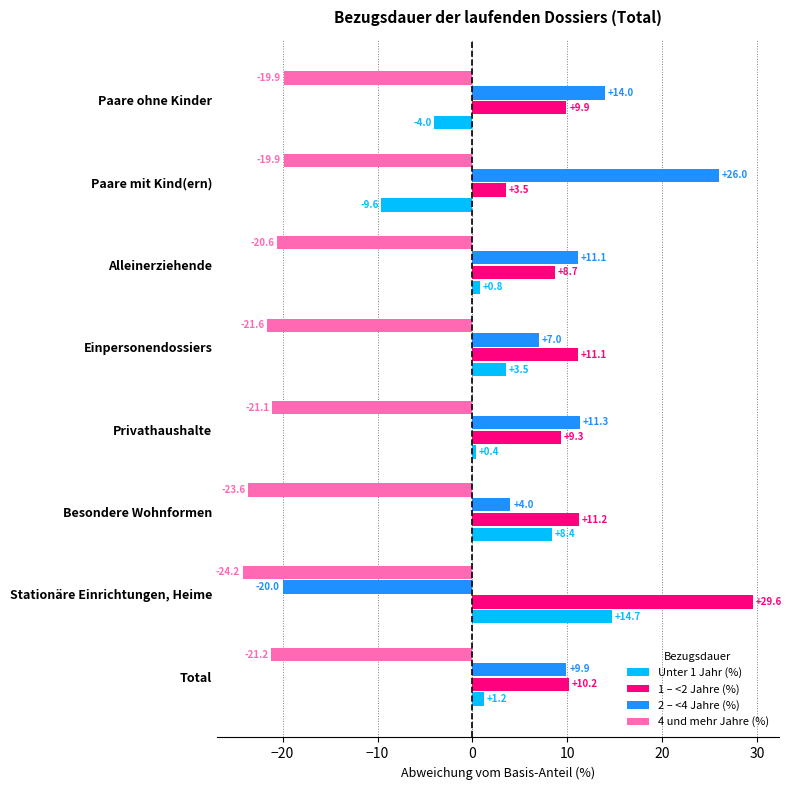

Is it true that 1 – <2 Jahre (%) equals 4.1 at Einpersonendossiers?

False